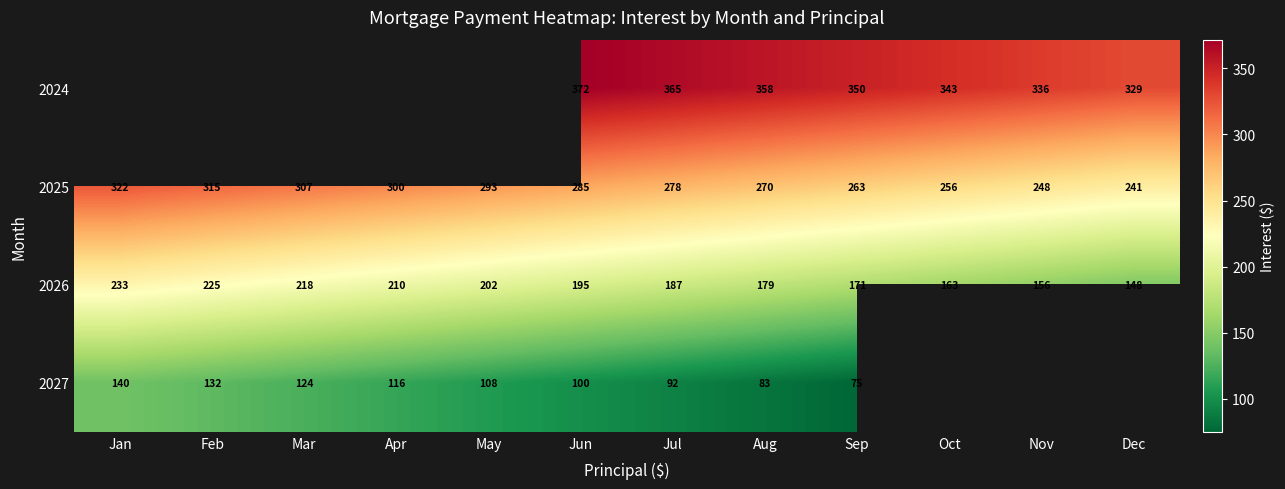

Where does the 2025 series first go above 285?

Jan